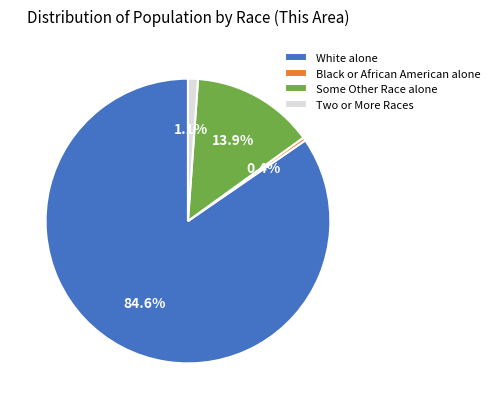

Which category has the smallest portion of the pie?

Black or African American alone